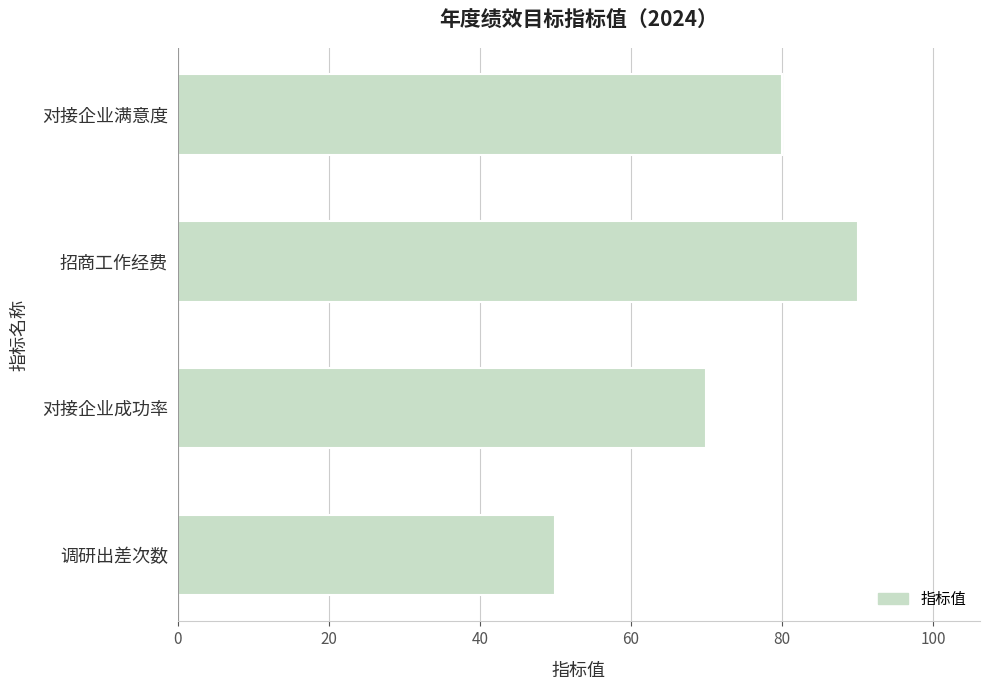

Is it true that the value at 对接企业成功率 is 70?

True